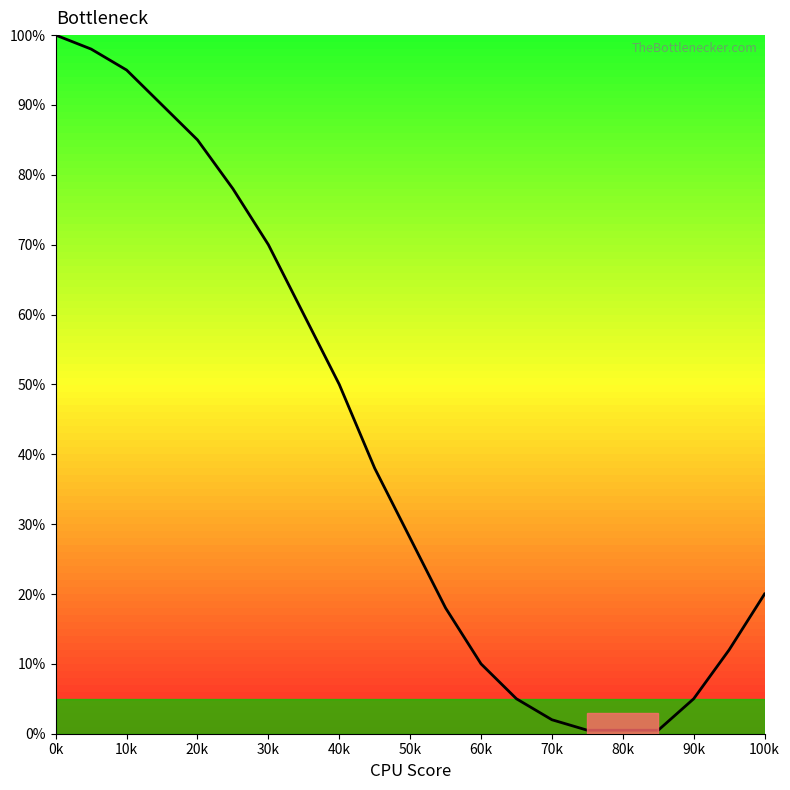

What is the maximum value shown in the chart?

100.0